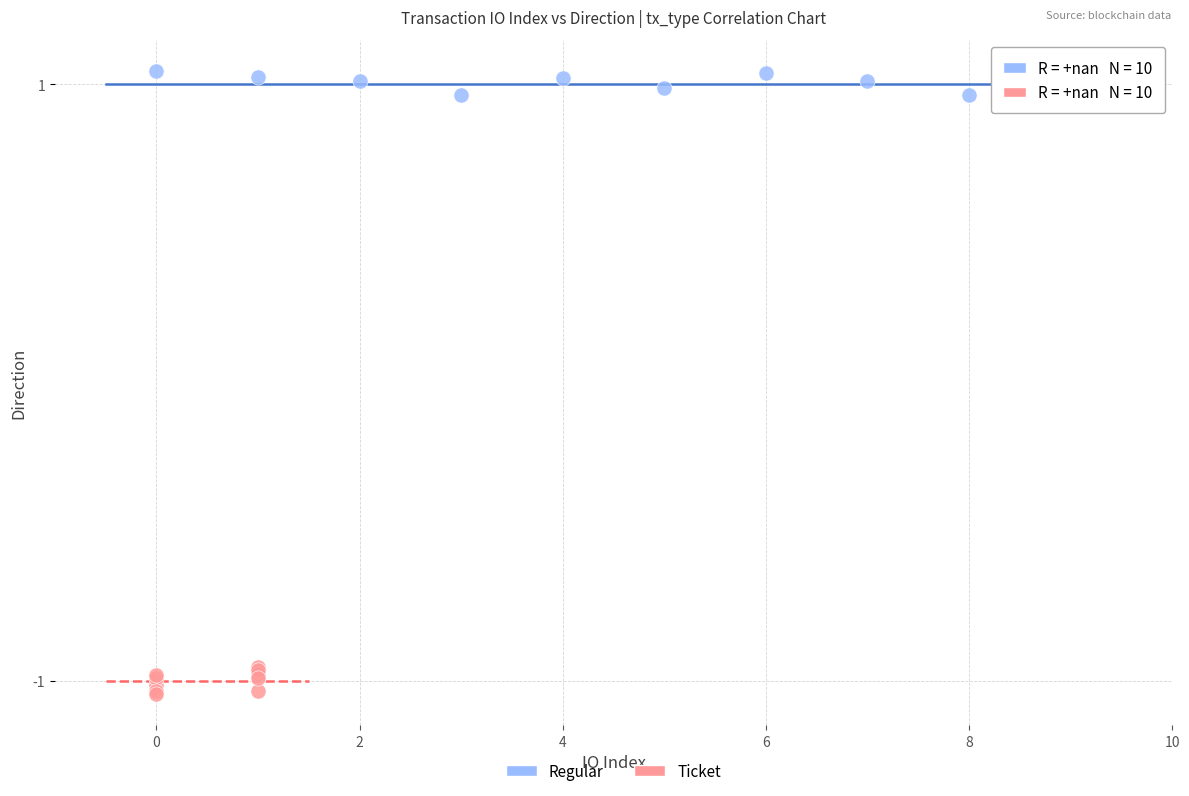

Which series contains the highest Y value?

Regular